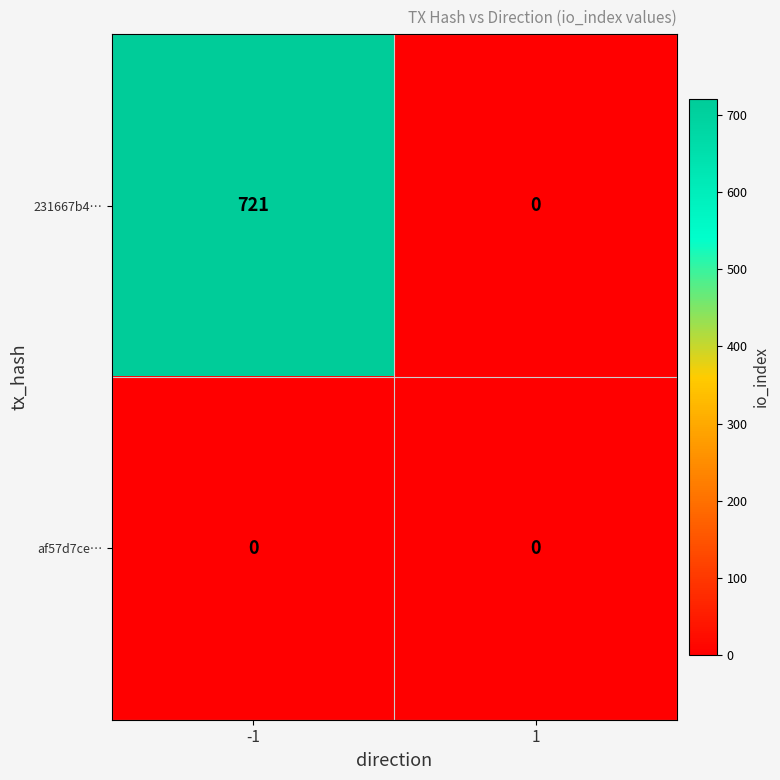

Rank the series by their average value, from highest to lowest.

231667b4…, af57d7ce…